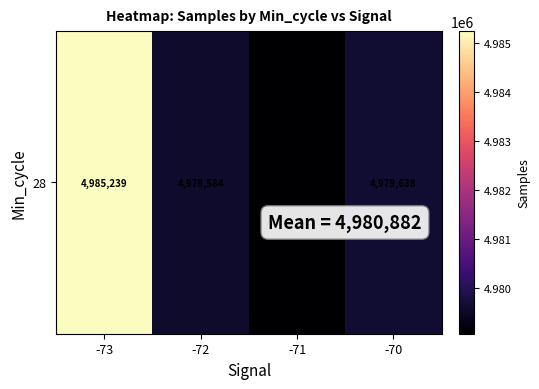

Reading left to right, extract all data points from this chart.

-73=4985239.8	-72=4979584.9	-71=4979068.2	-70=4979638.7